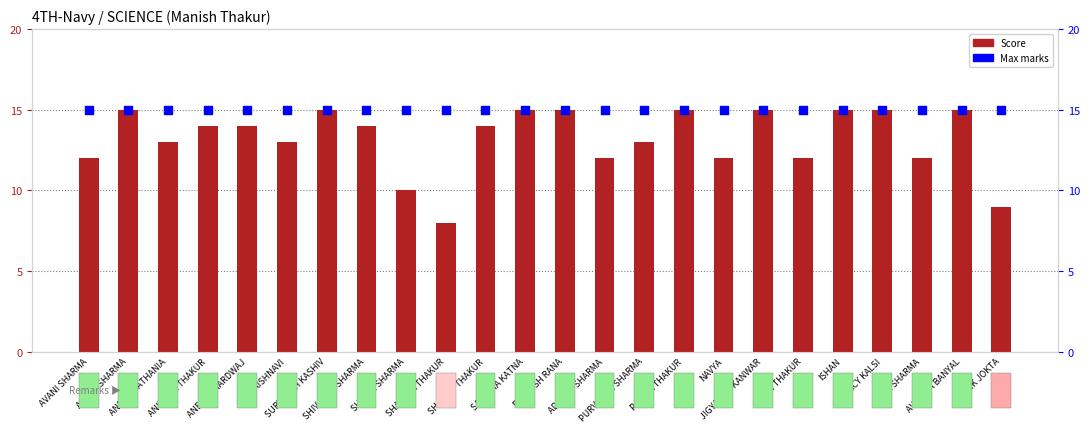

Is the value of Max at SHIVANSH SHARMA greater than the value of Score at SHIVANSH SHARMA?

Yes